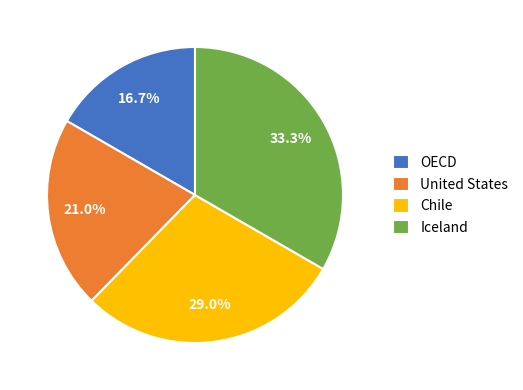

Count the number of slices in the pie.

4